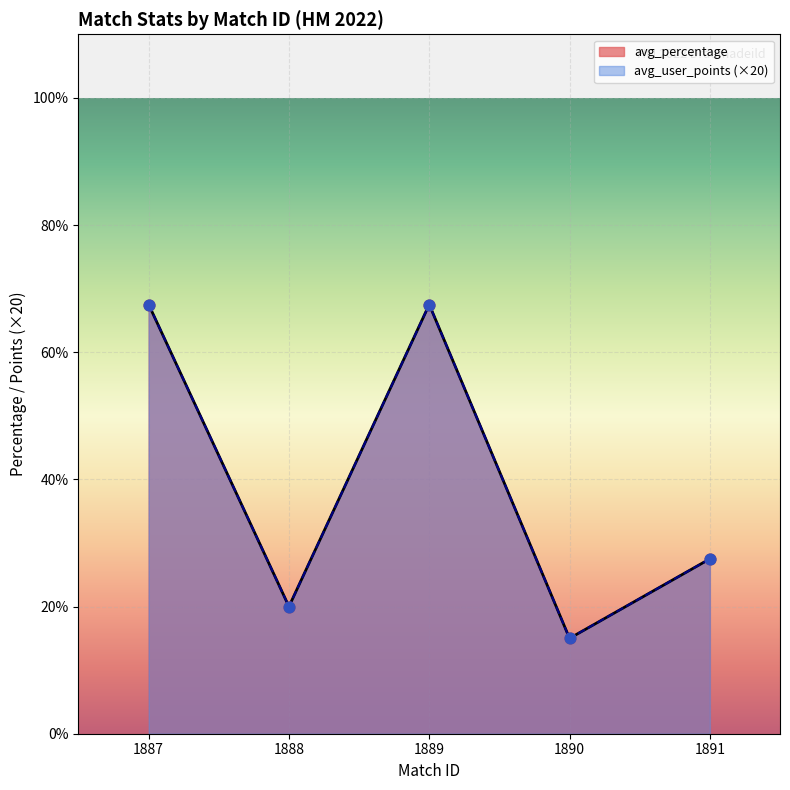

Which series reaches the maximum Y coordinate?

avg_percentage